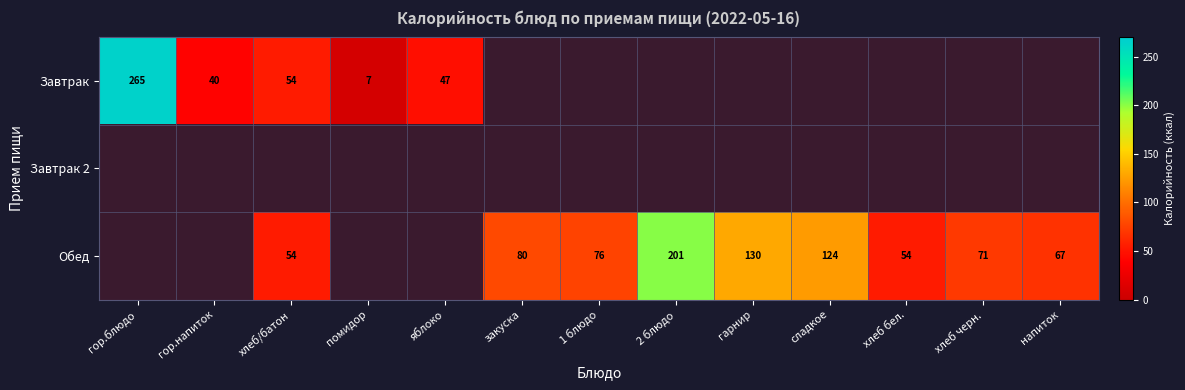

The value of Завтрак at помидор is 7. True or false?

True